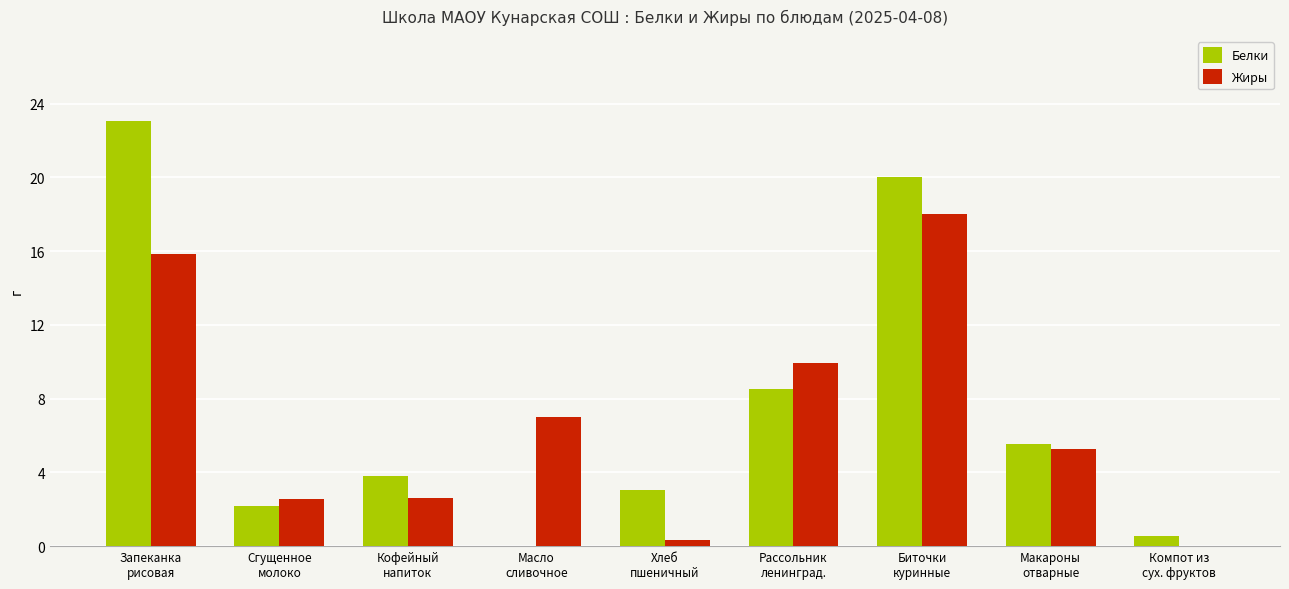

Are the bars grouped side by side (vs. stacked)?

Yes